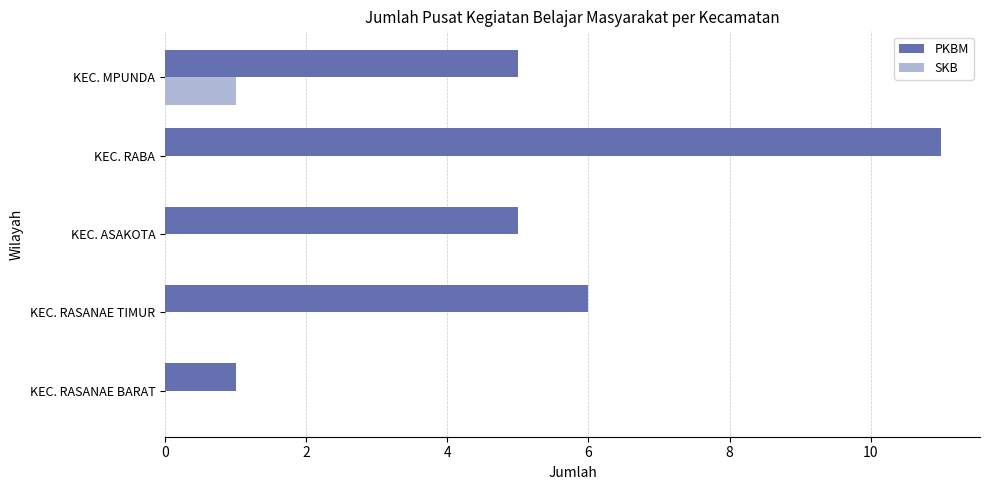

Which series changed the most between KEC. RASANAE TIMUR and KEC. RABA?

PKBM